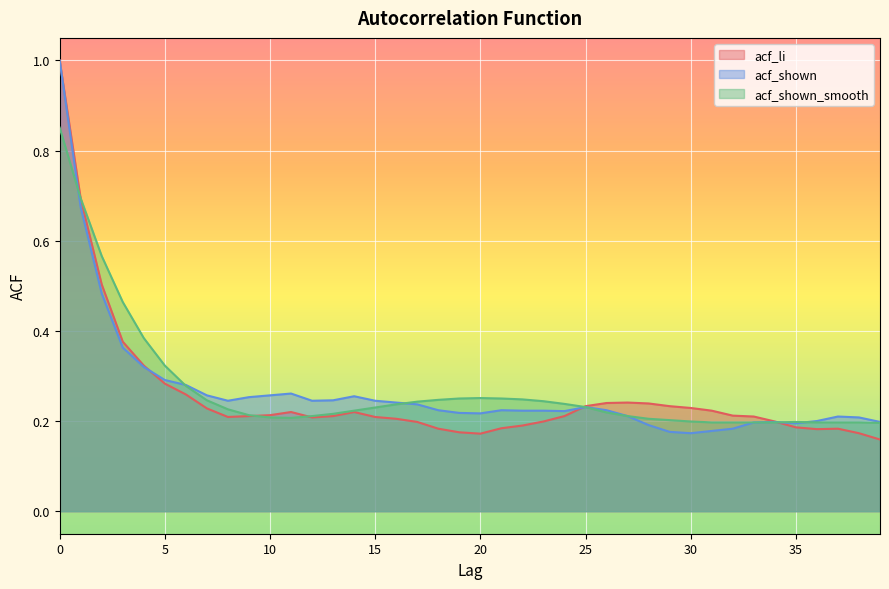

True or false: acf_li has more than 1 points higher than both neighbors.

True